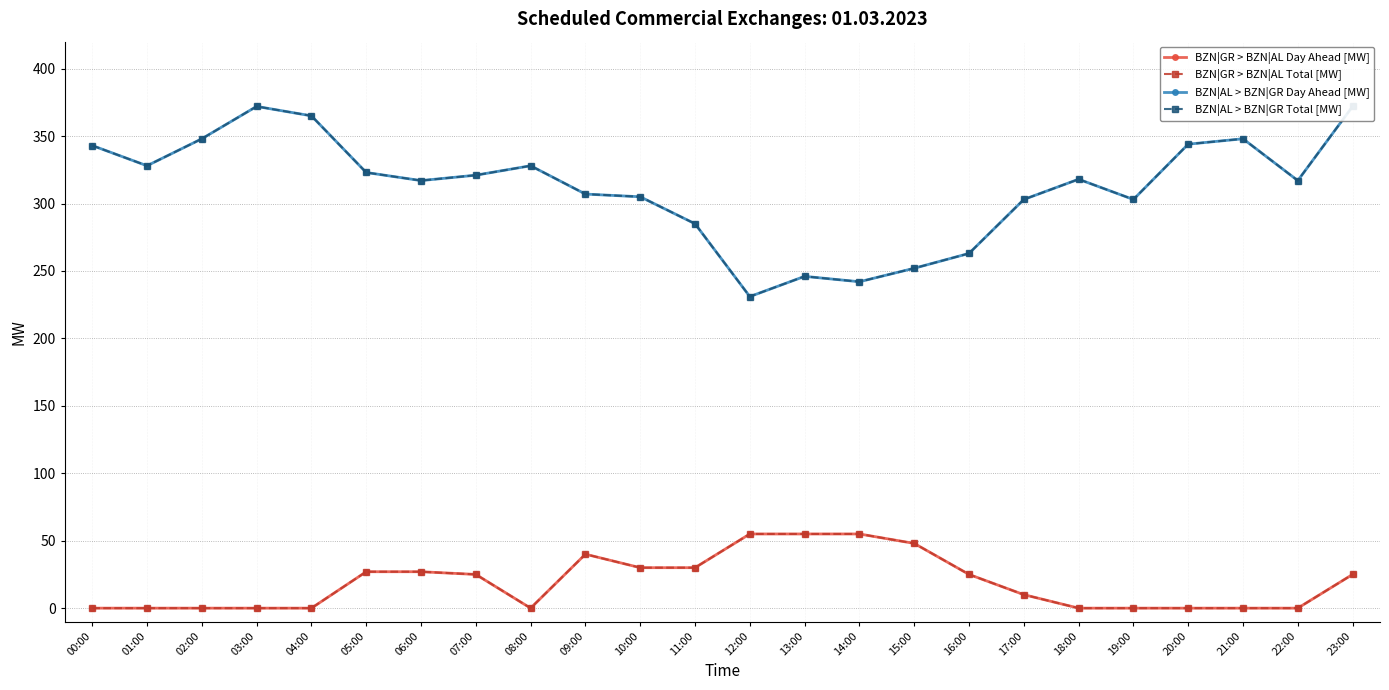

What is the total value across all series at 03:00?

744